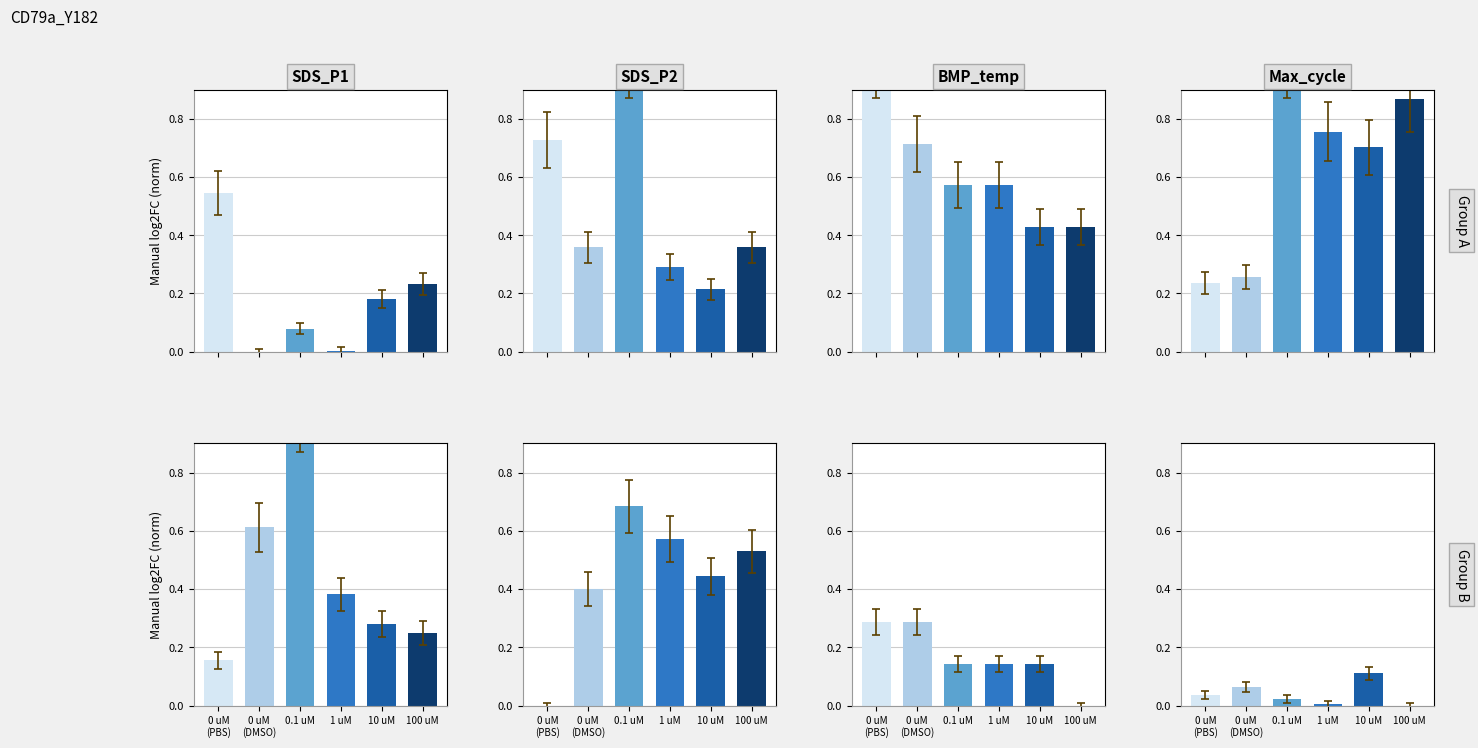

What position from the left is 1 uM?

4